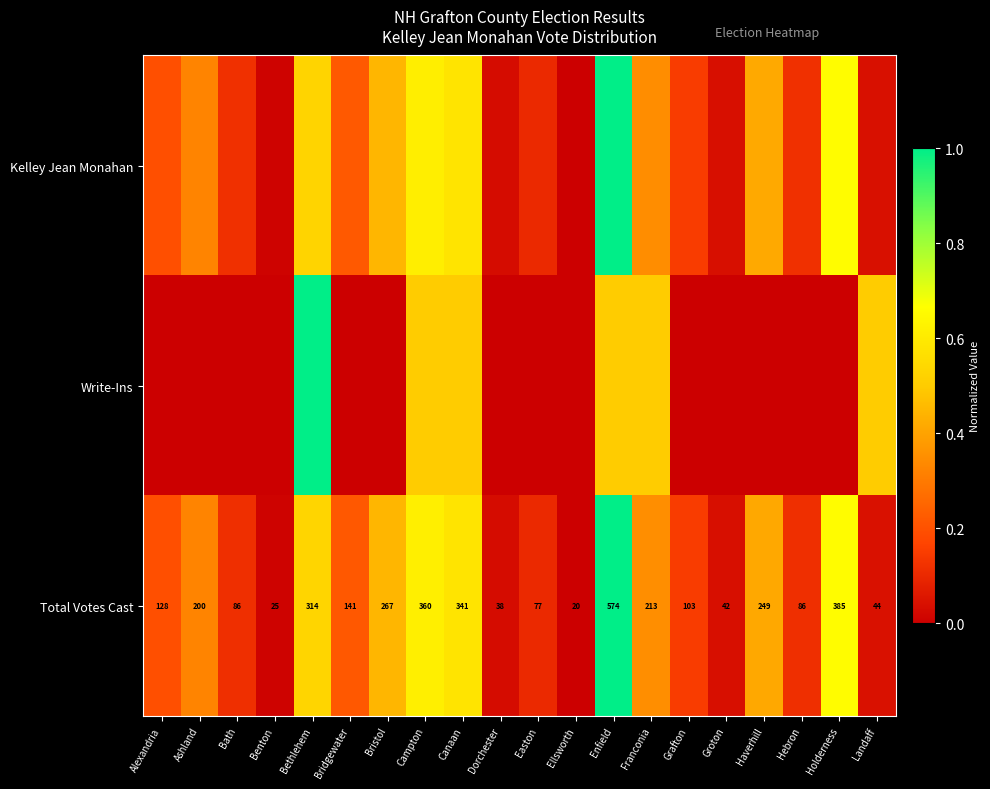

Count the number of data series in this chart.

3